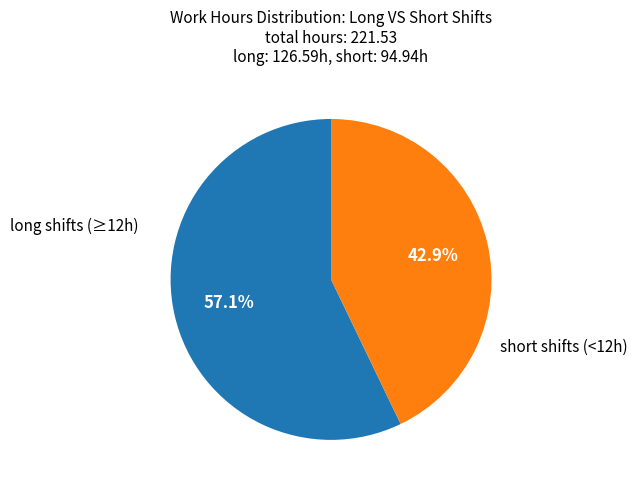

Does any single category account for the majority?

Yes